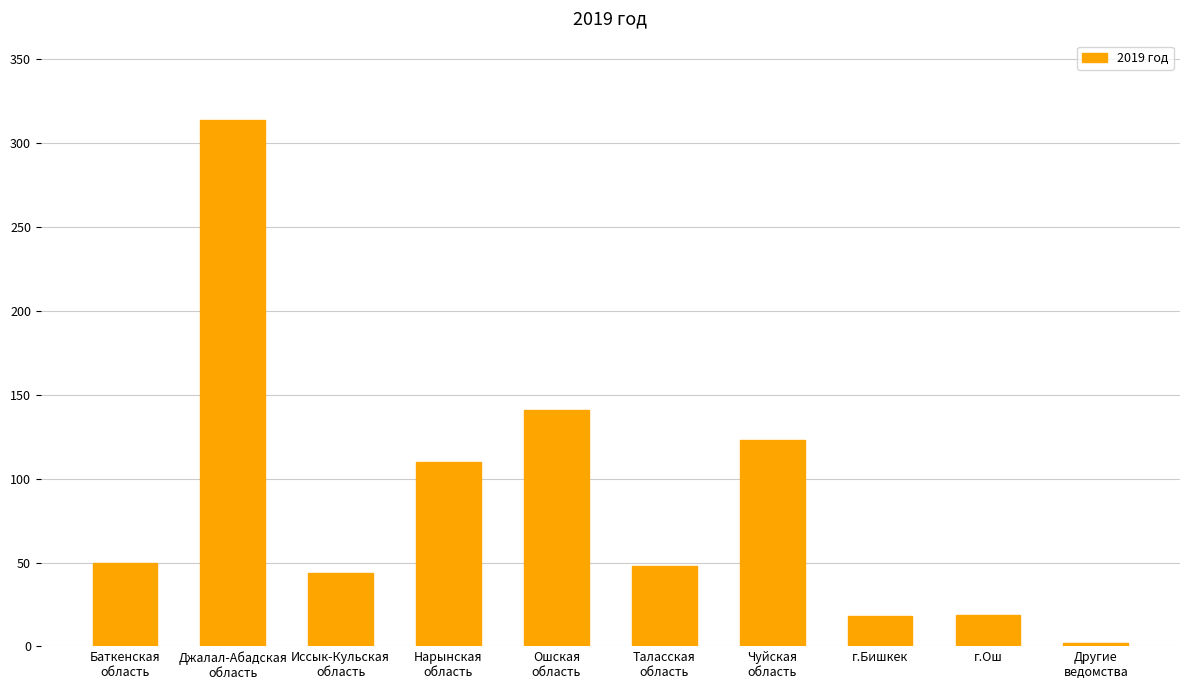

What is the average value?

87